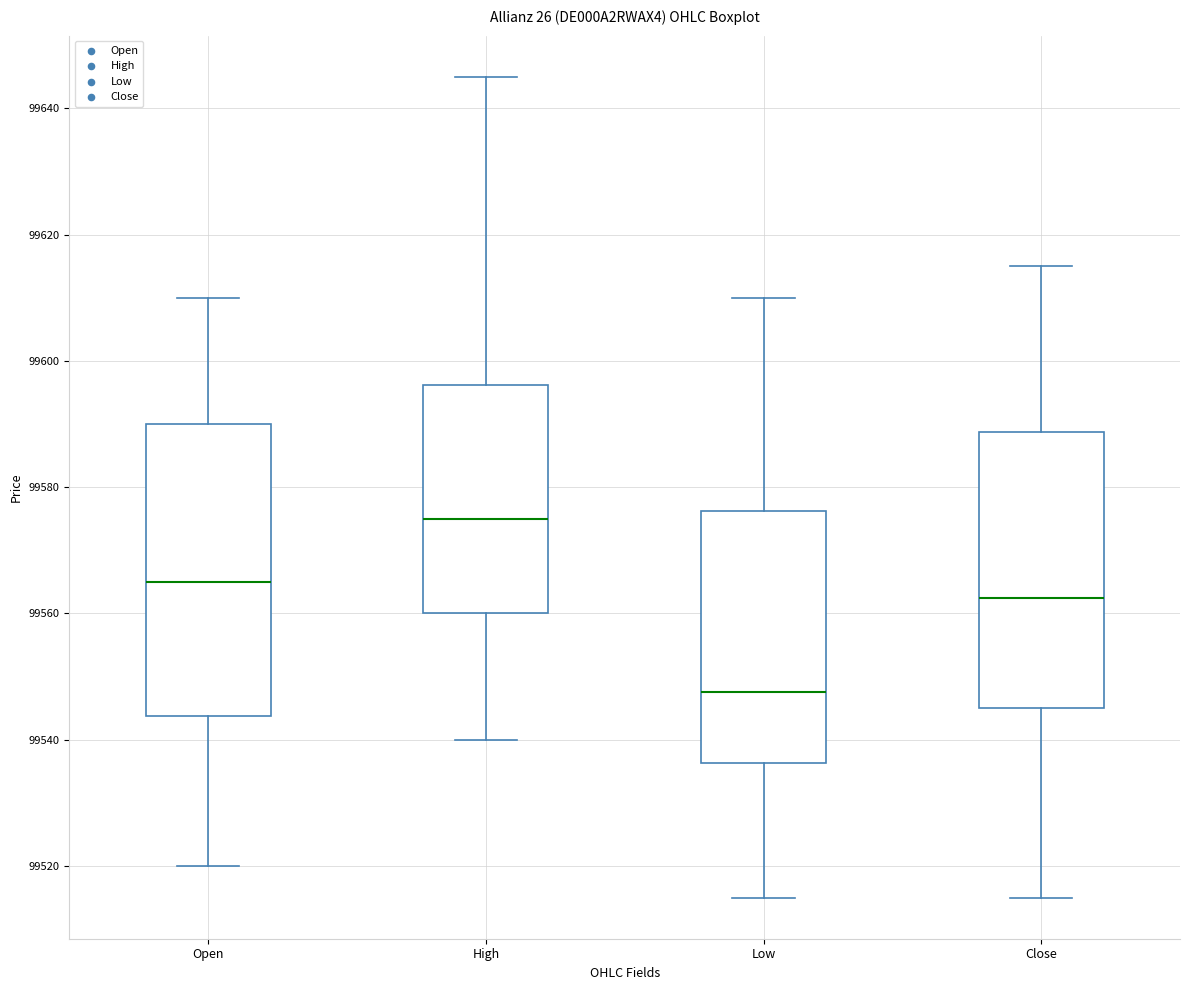

Which box has the lowest median line?

Low